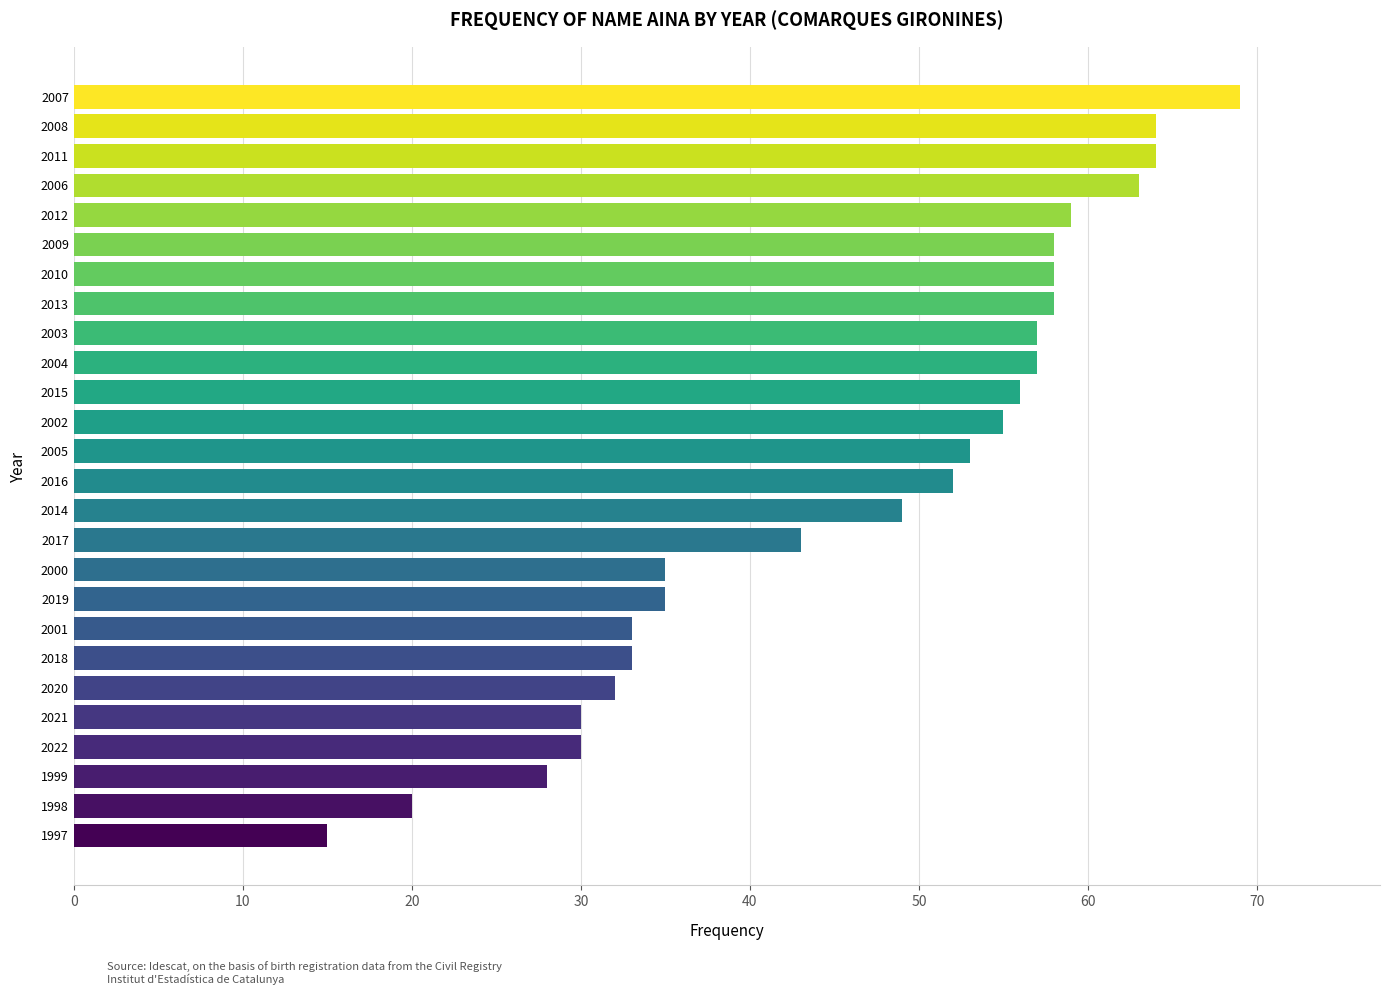

Read the value at 2011.

64